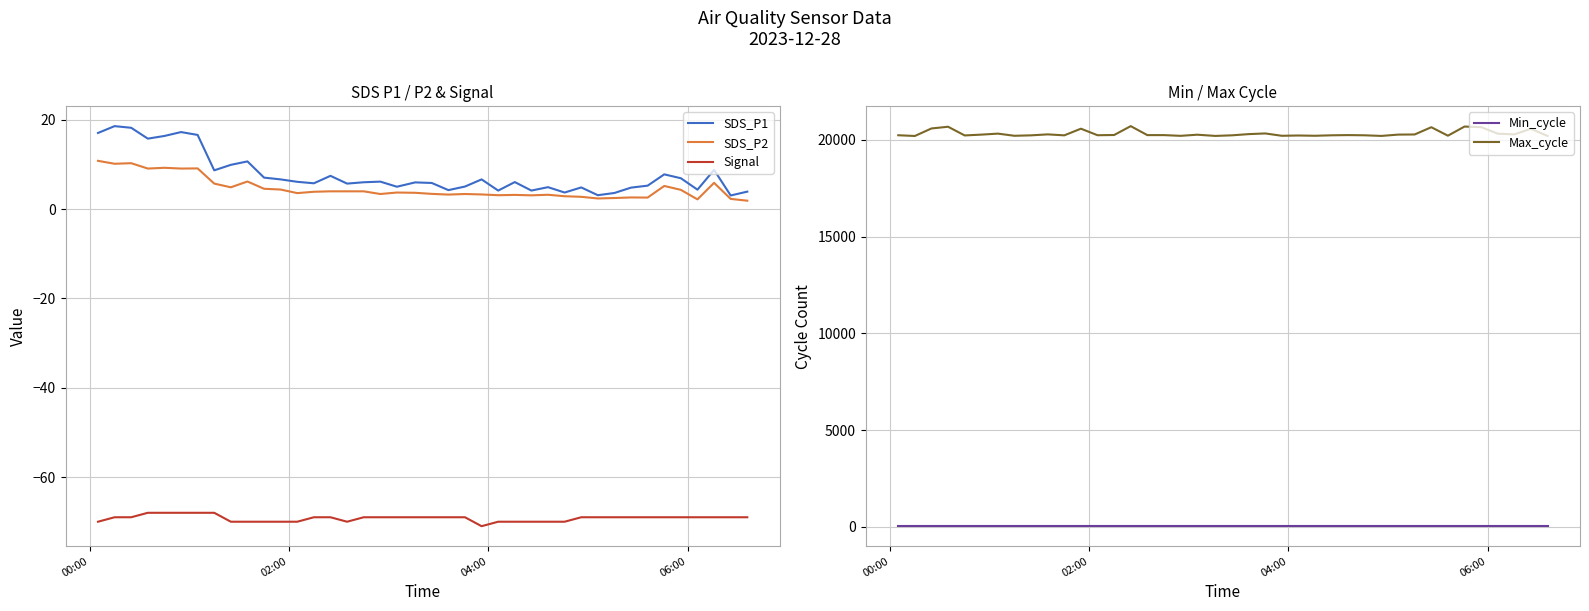

True or false: Signal and SDS_P2 intersect in this chart.

False